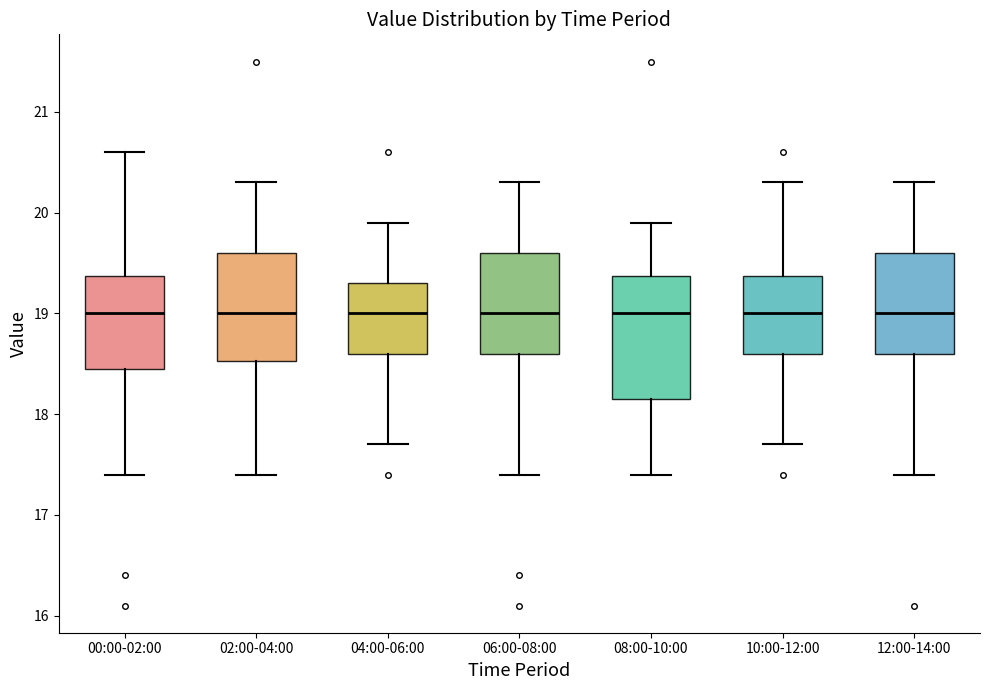

Comparing the boxes themselves (not the whiskers), which one is the tallest?

08:00-10:00